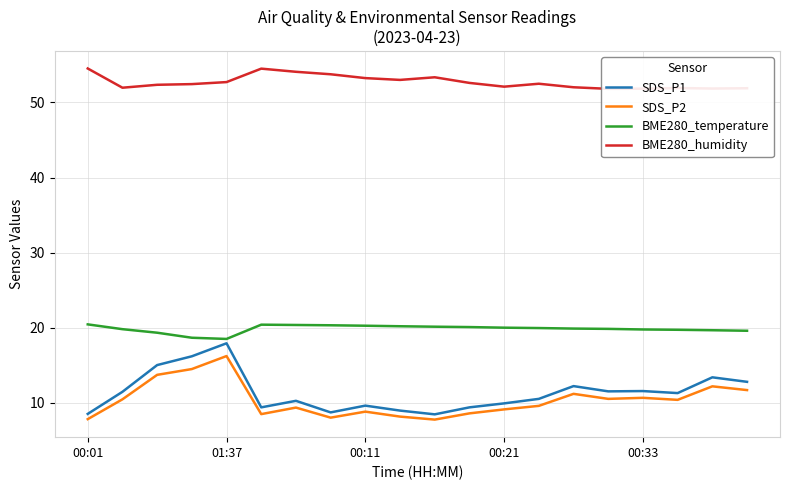

What is the average value of the SDS_P2 series?

10.4